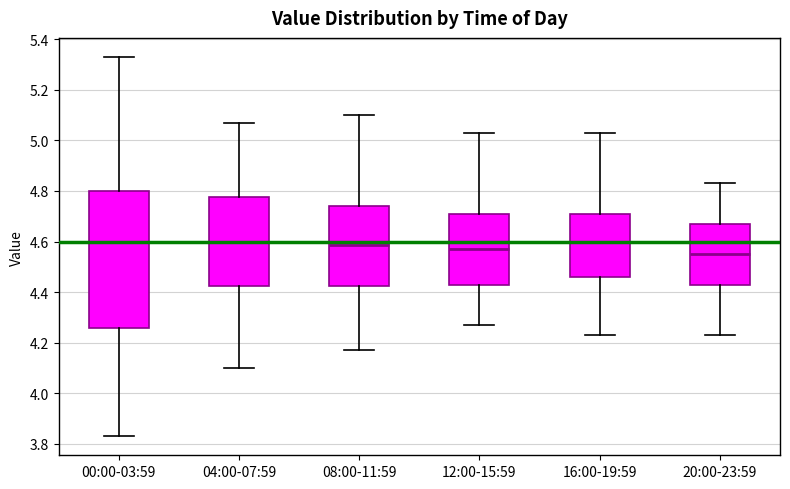

Comparing the boxes themselves (not the whiskers), which one is the tallest?

00:00-03:59